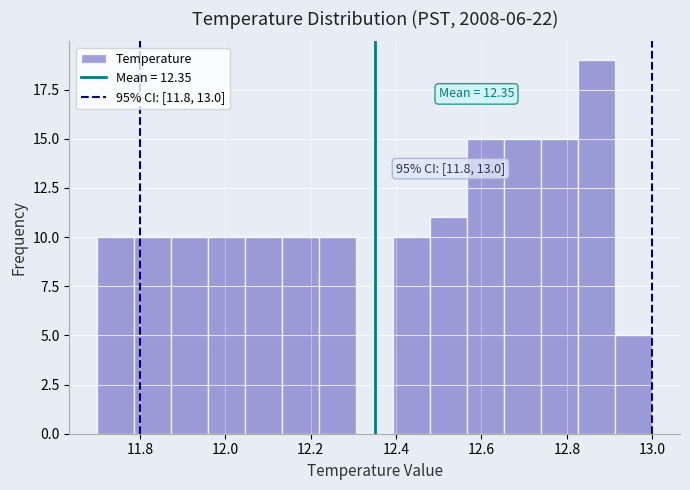

Which range on the x-axis has the tallest bar?

12.82 to 12.92